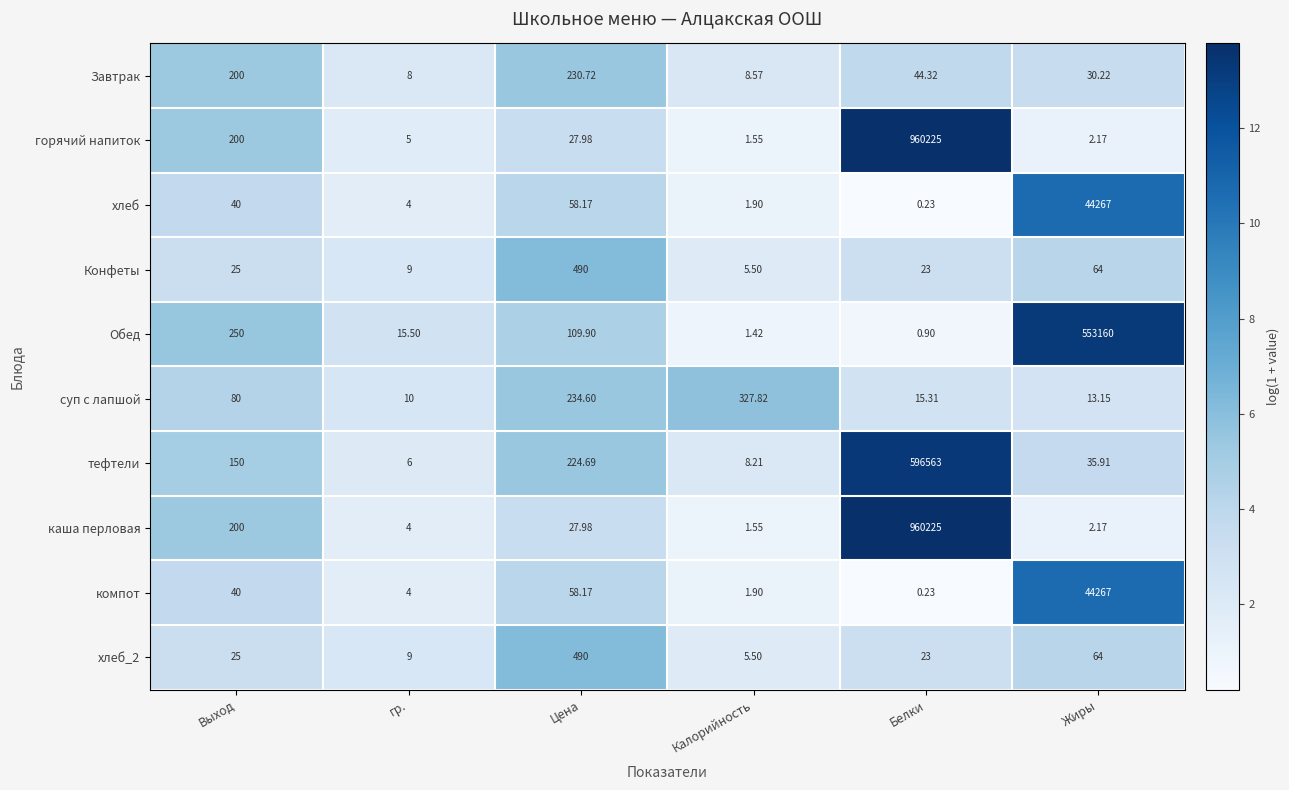

Which category has the highest value across all series?

Белки